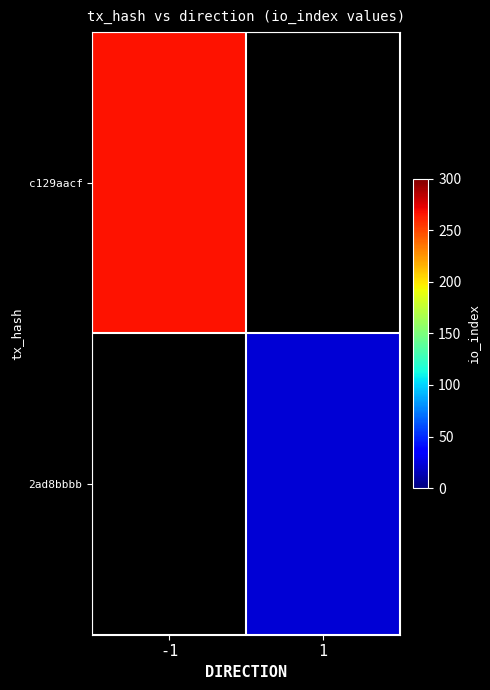

What is the greatest value displayed?

267.0